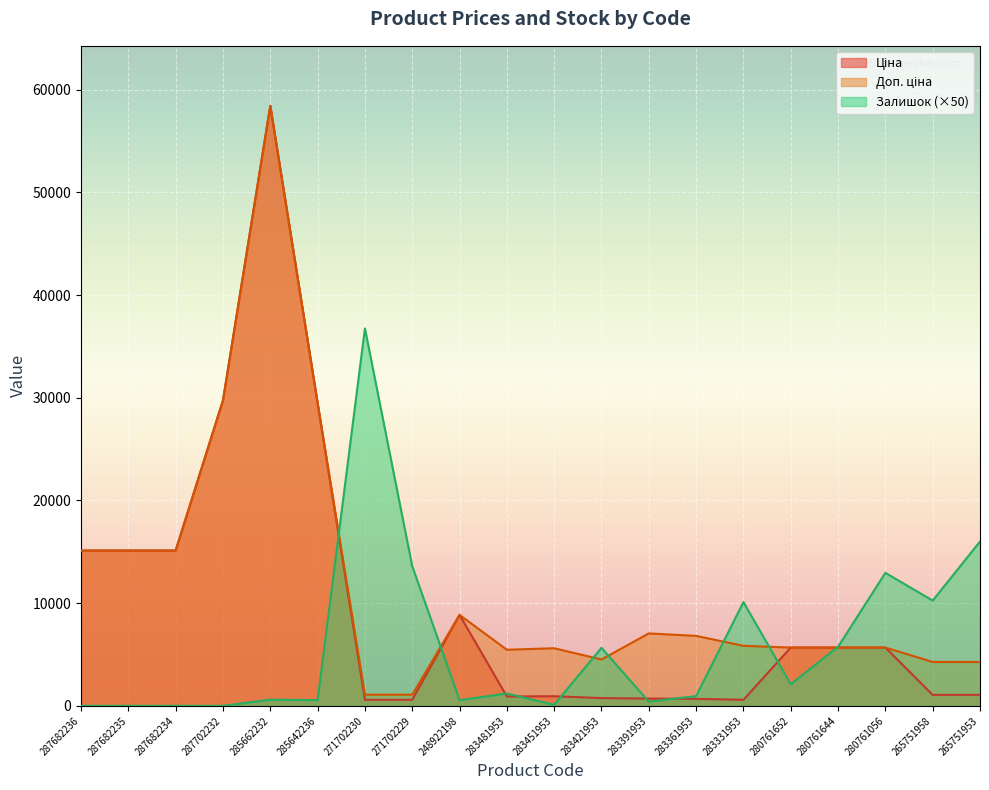

At 280761652, list the series in order from largest to smallest.

Ціна, Доп. ціна, Залишок